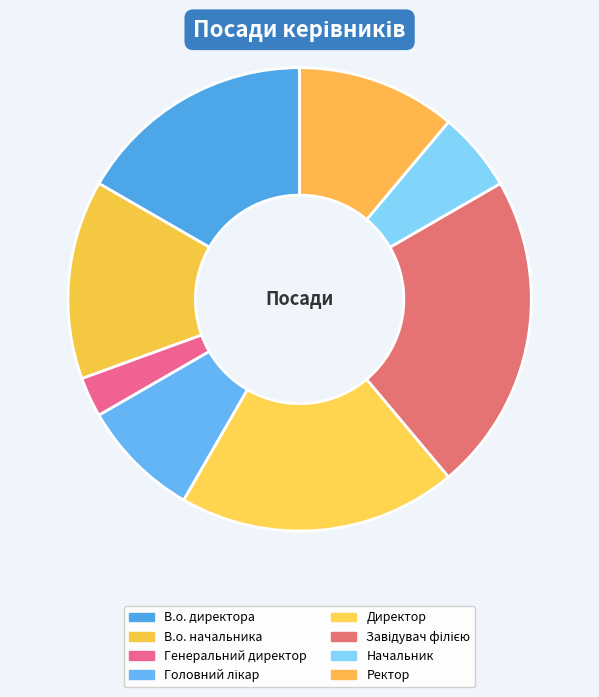

True or false: Ректор accounts for 1% of the total.

False